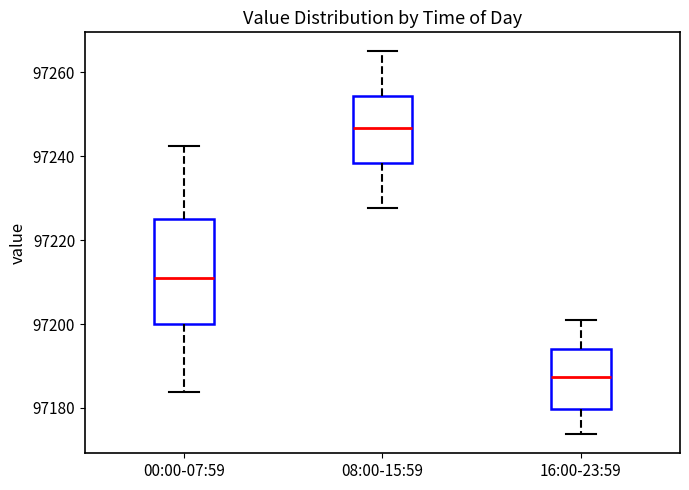

Which box has the lowest median line?

16:00-23:59